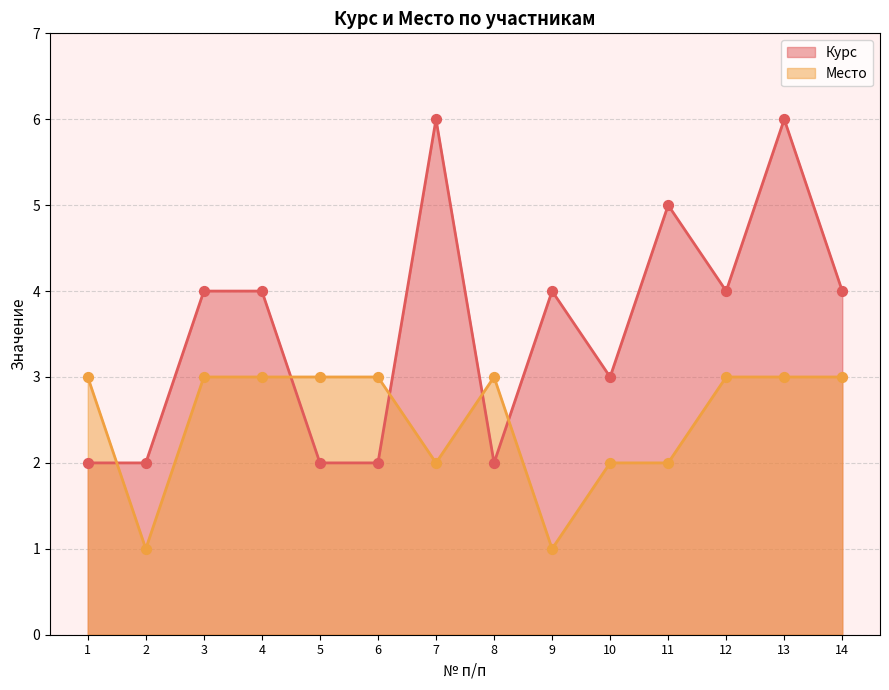

Which series reaches the maximum Y coordinate?

Курс